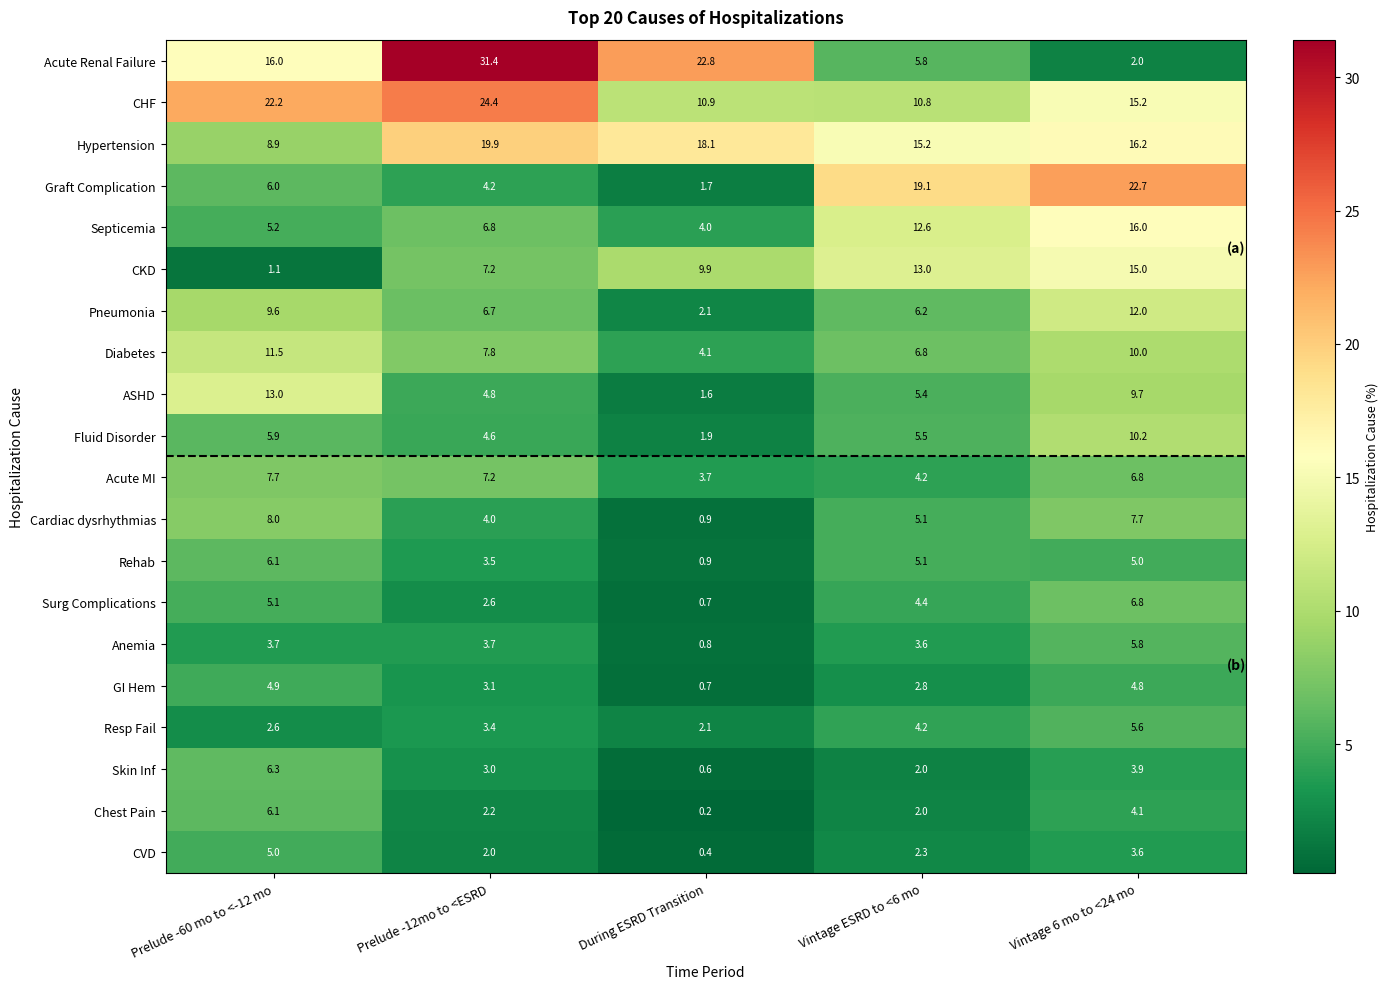

What is the sum of all CKD values?

46.2